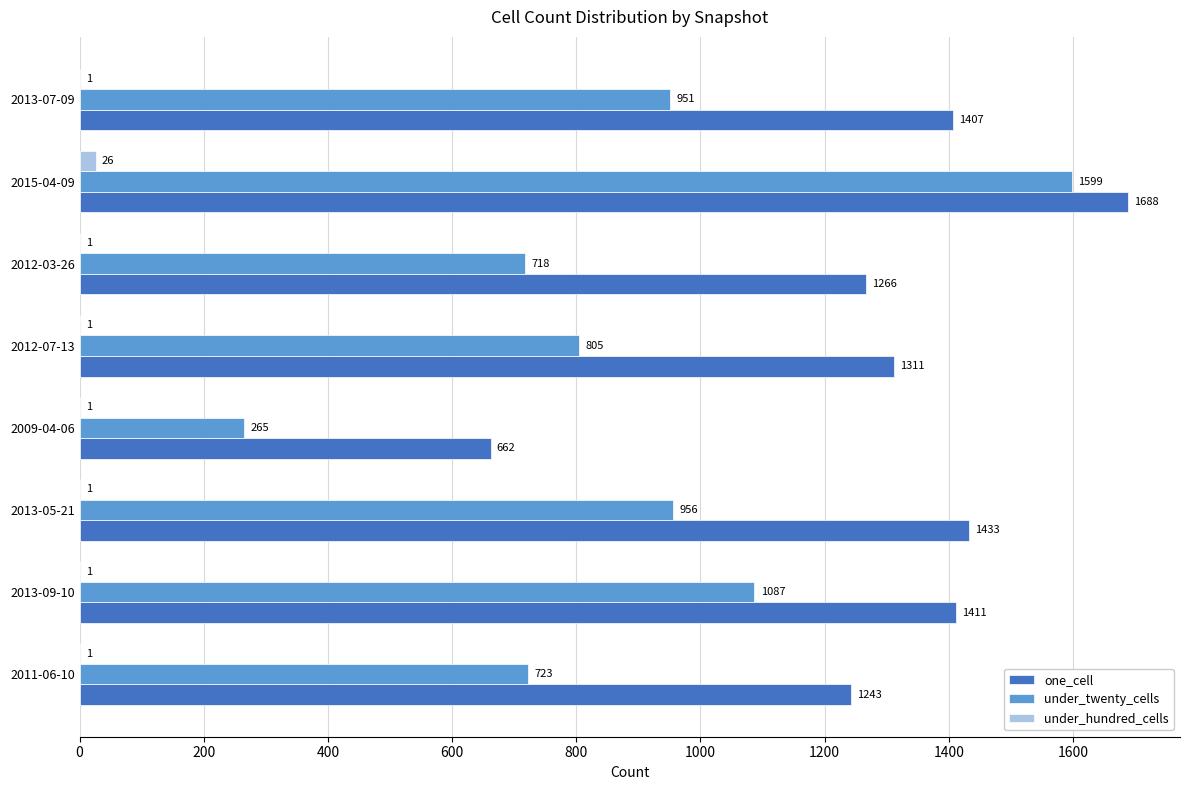

True or false: under_twenty_cells has a value of 357 at 2012-07-13.

False